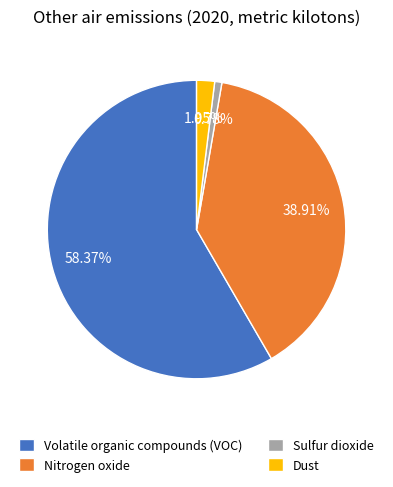

To the nearest percent, what percentage of the pie is Nitrogen oxide?

39%